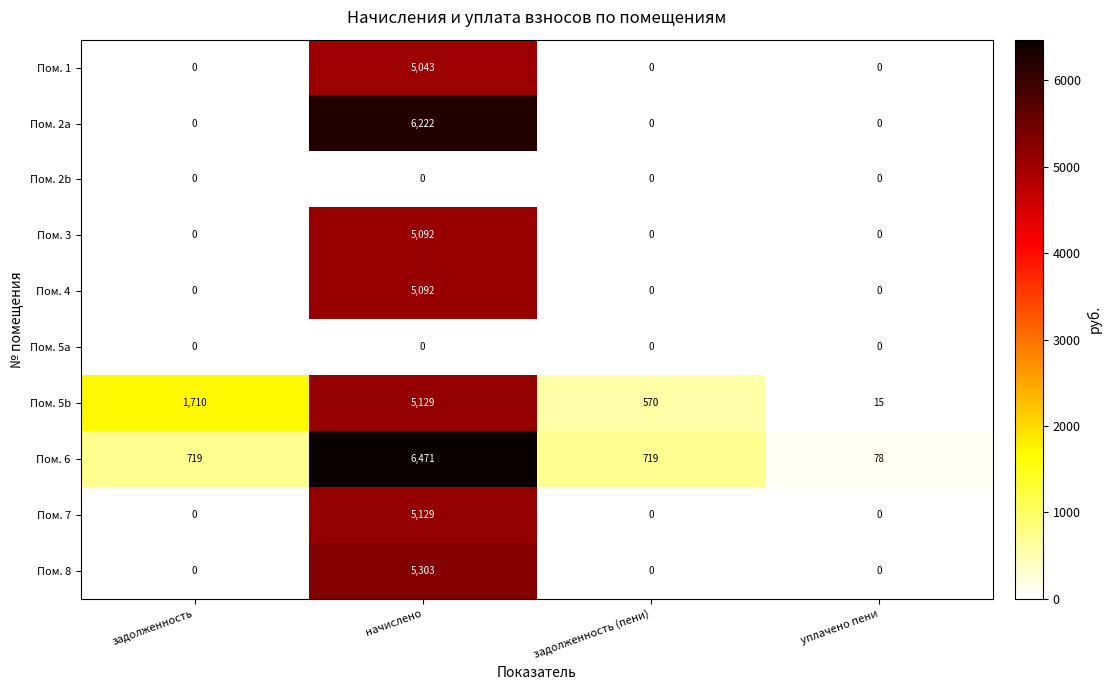

The Пом. 6 series shows 457 at задолженность. True or false?

False